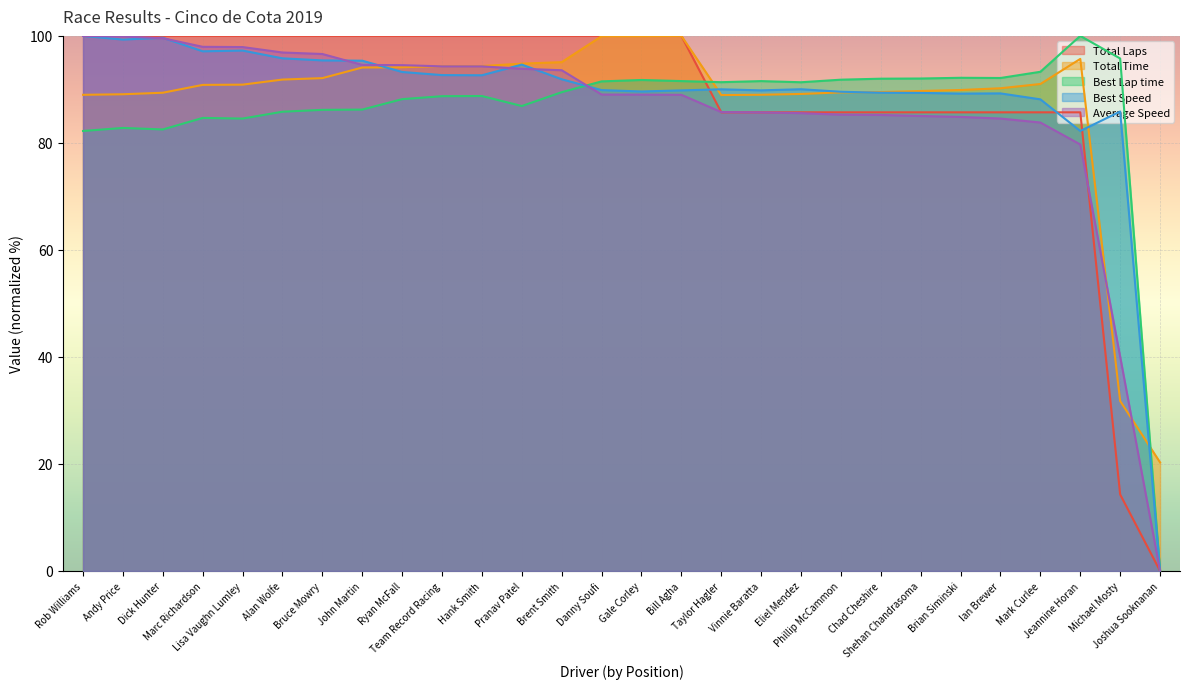

How many values in the Total Time series are below 90?

12